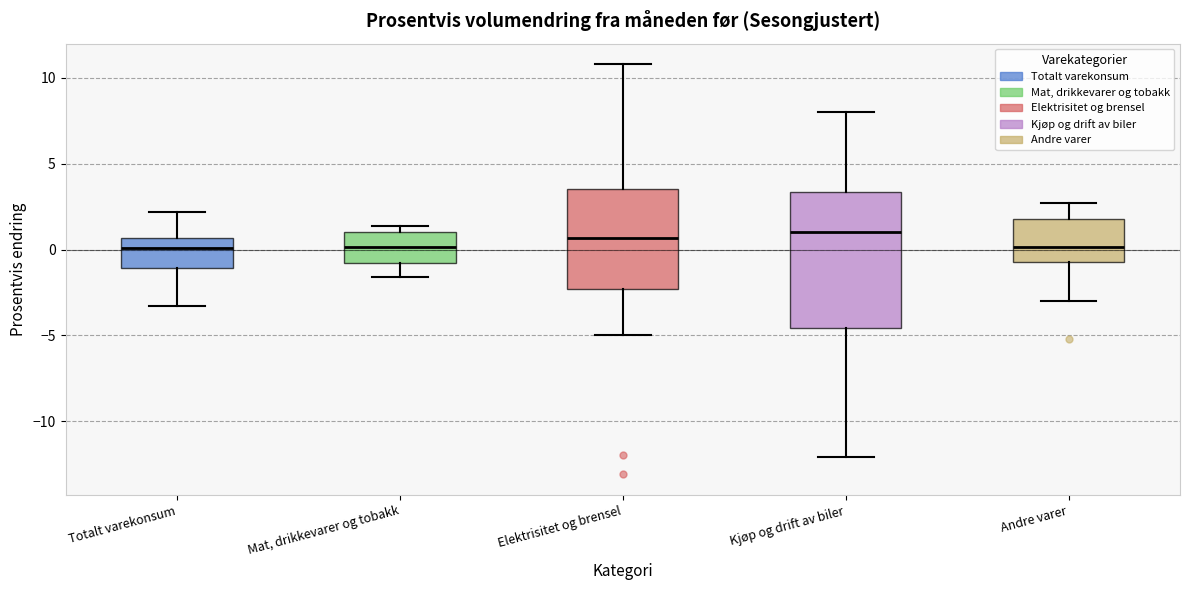

Which box is the tallest, from its lower edge to its upper edge?

Kjøp og drift av biler